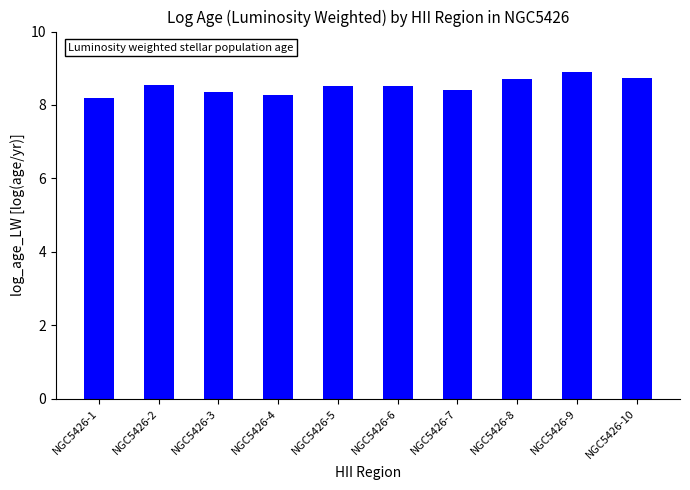

Which label corresponds to the largest value in the chart?

NGC5426-9